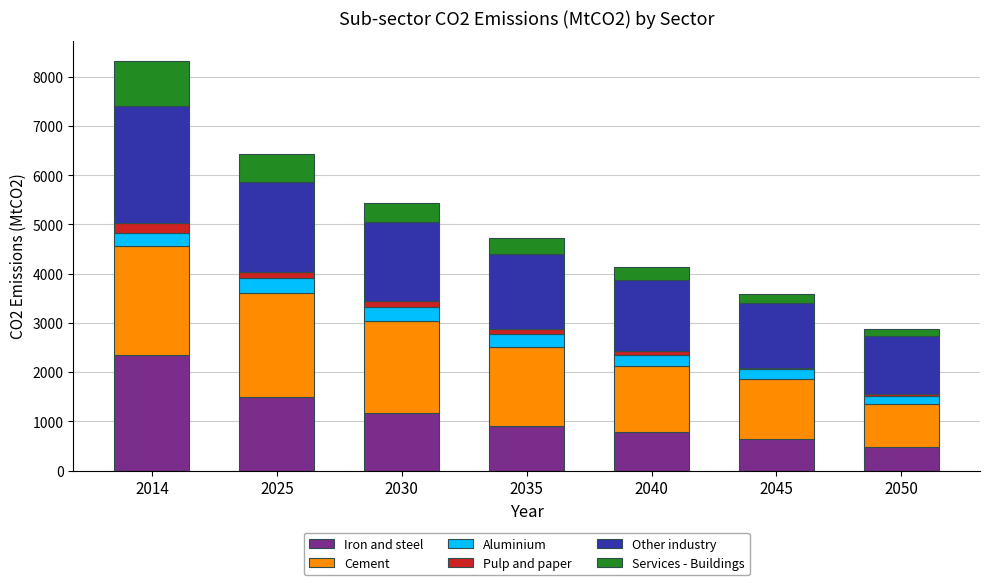

The value of Iron and steel at 2045 is 1071.4. True or false?

False